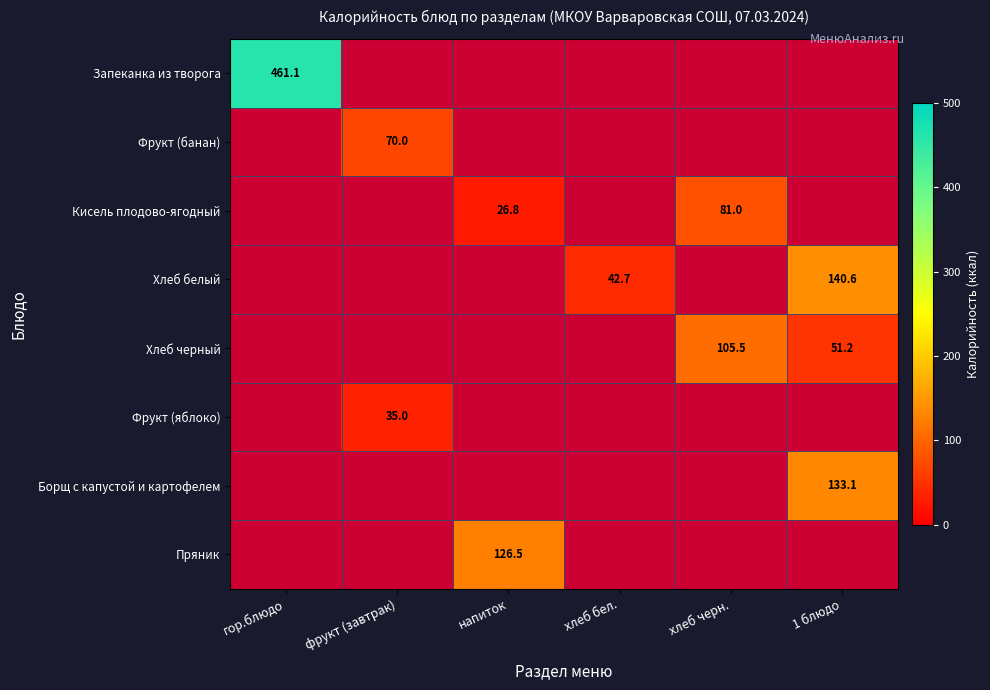

What is the difference between the Хлеб черный values at хлеб черн. and 1 блюдо?

54.3